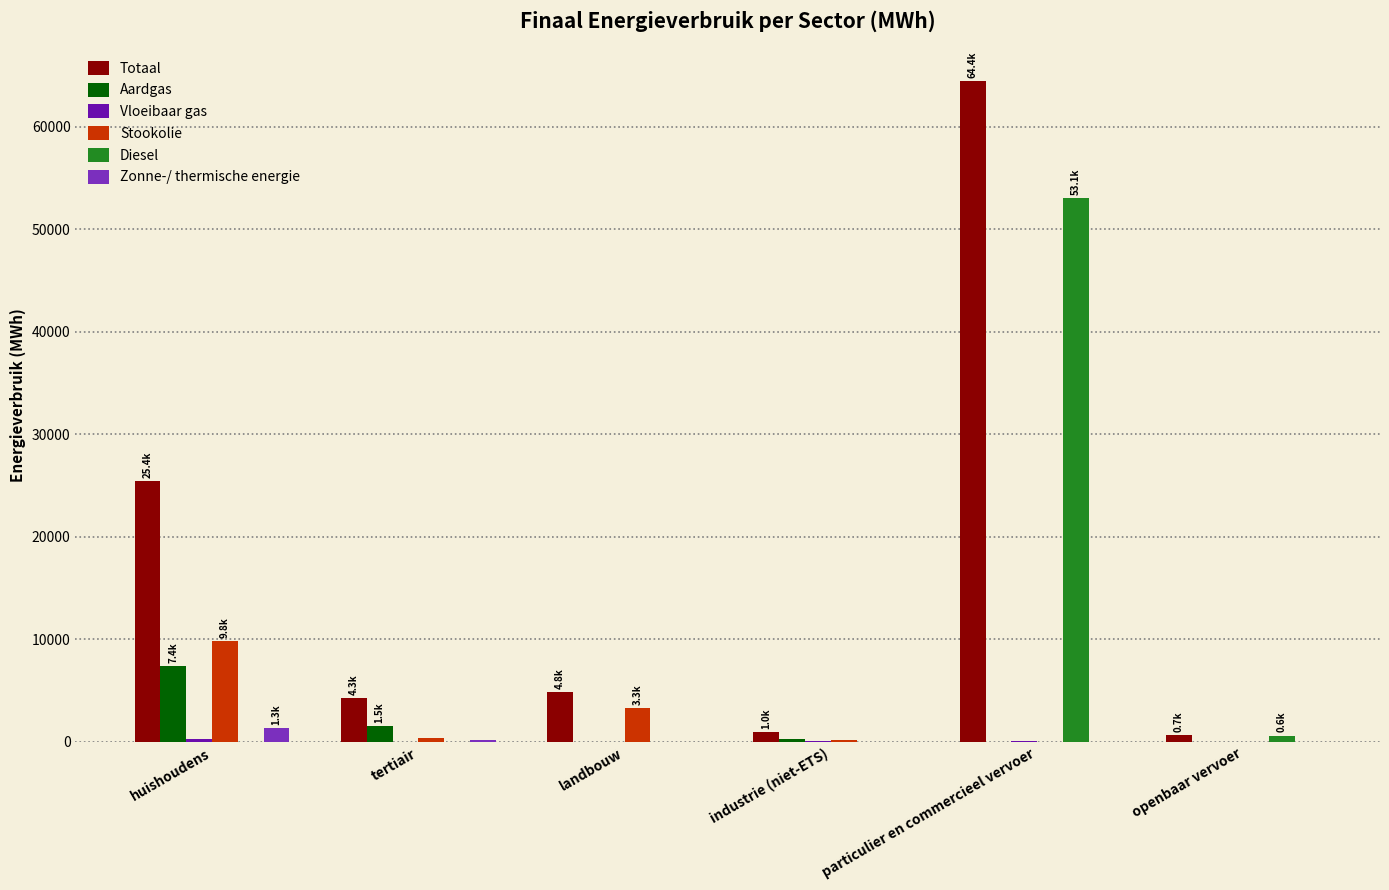

Which series has the largest total across all categories?

Totaal